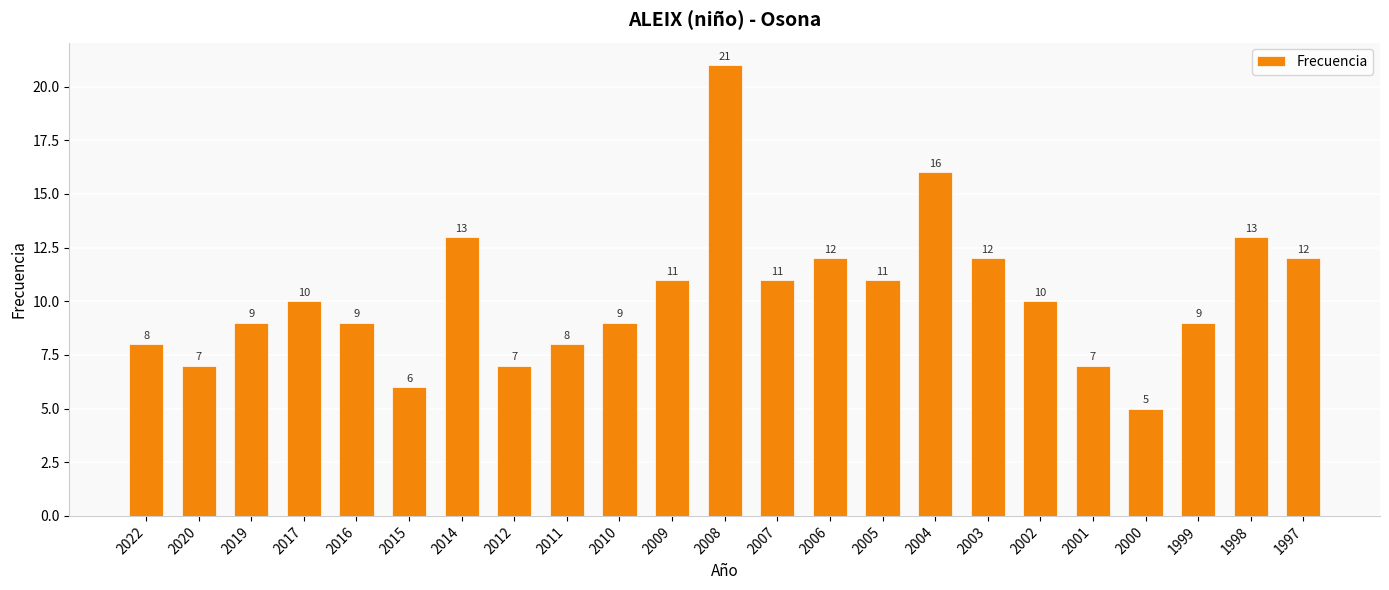

What is the sum of all values?

236